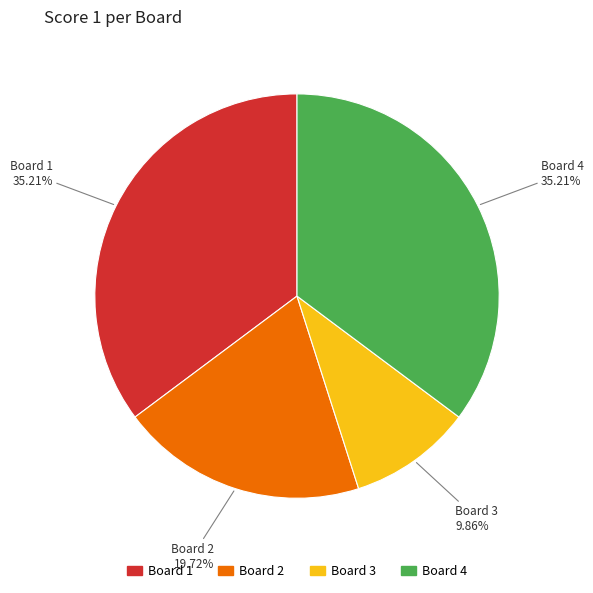

Is there a majority slice in this chart?

No